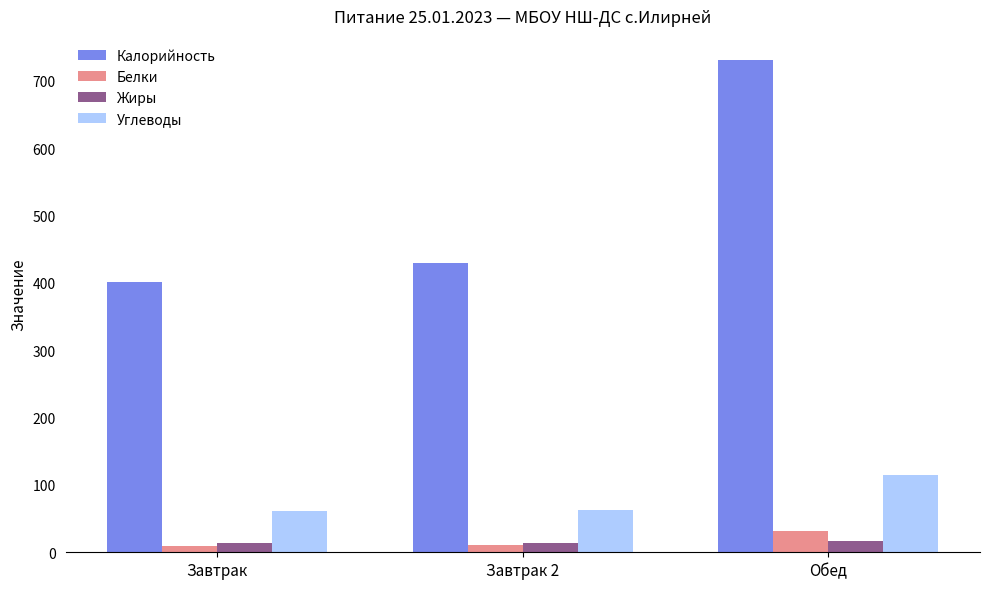

Which series has the largest range (max minus min)?

Калорийность